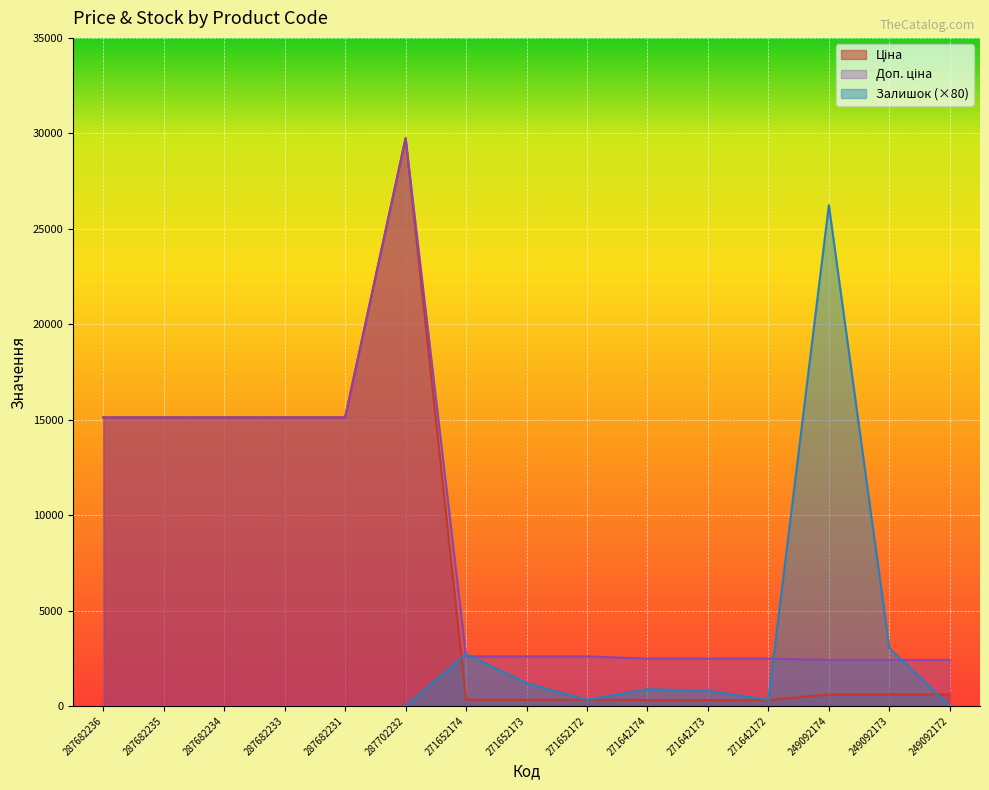

Is it true that Залишок equals -15967.9 at 287682231?

False